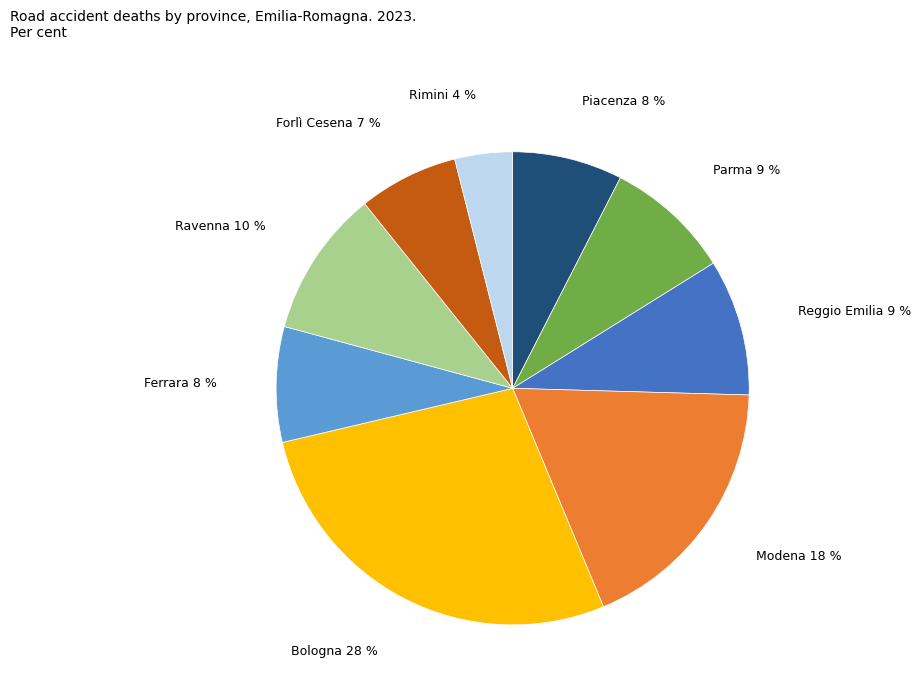

Do Parma 9 % and Piacenza 8 % together represent more than half of the pie?

No